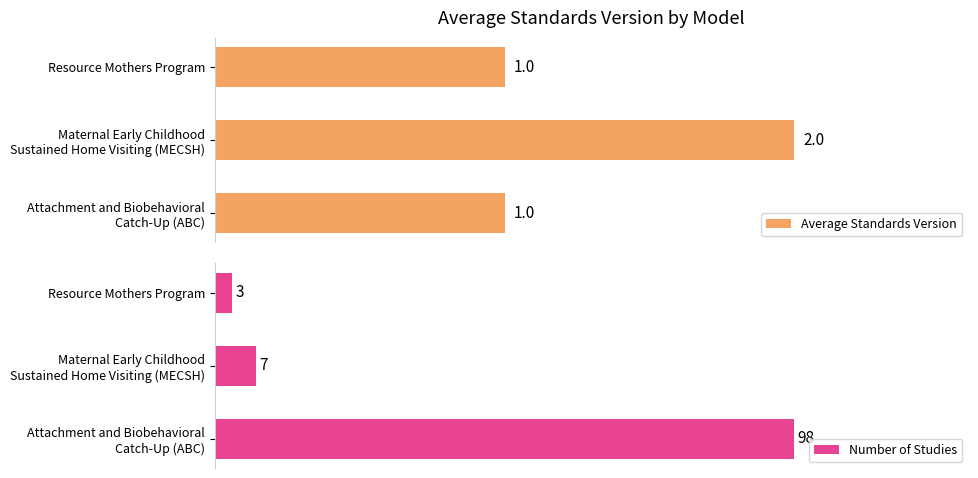

The value of Number of Studies at Resource Mothers Program is 4. True or false?

False